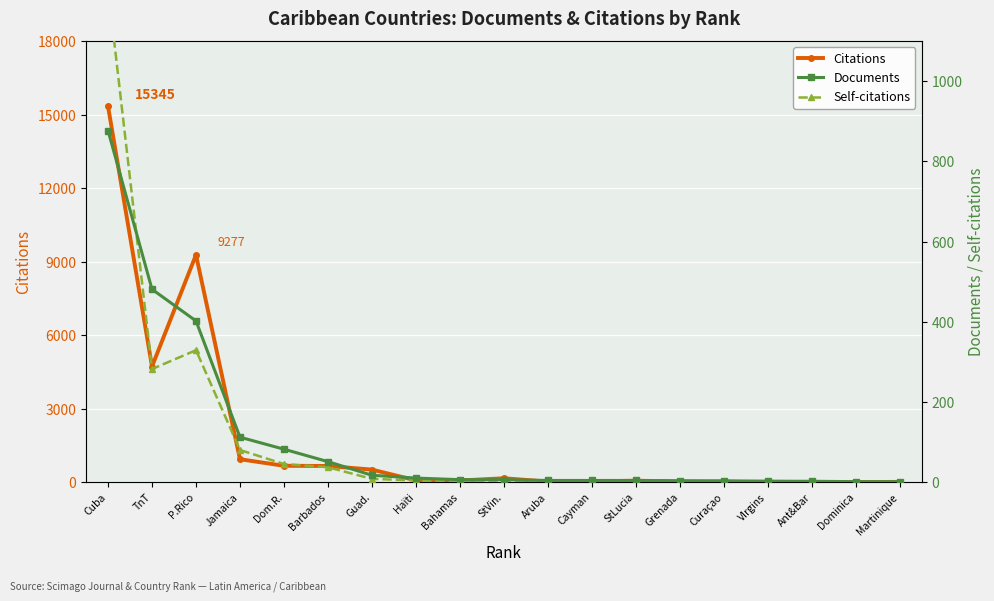

Which category has the highest value in the Citations series?

Cuba